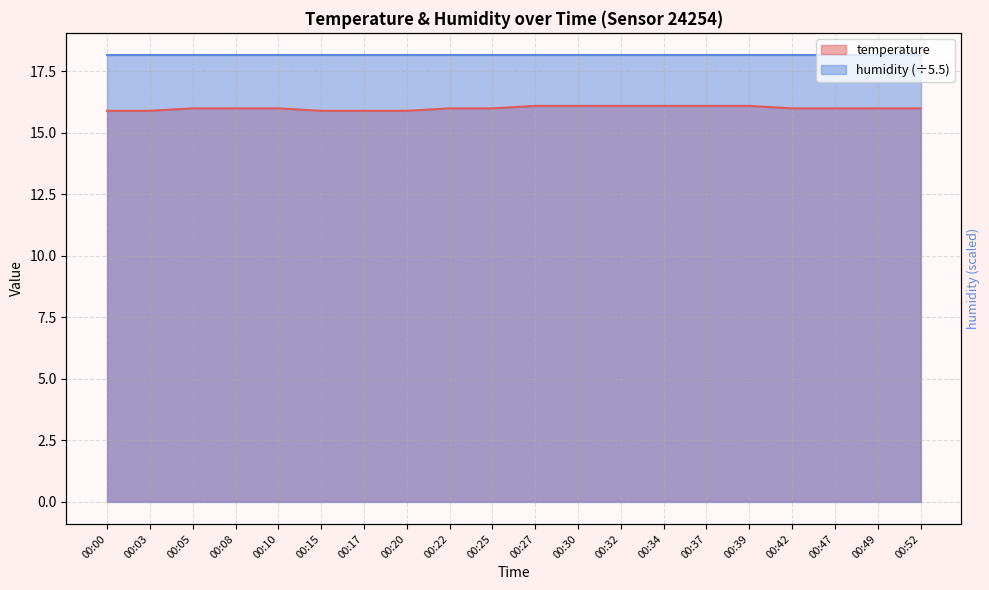

What is the minimum value shown in the chart?

15.9